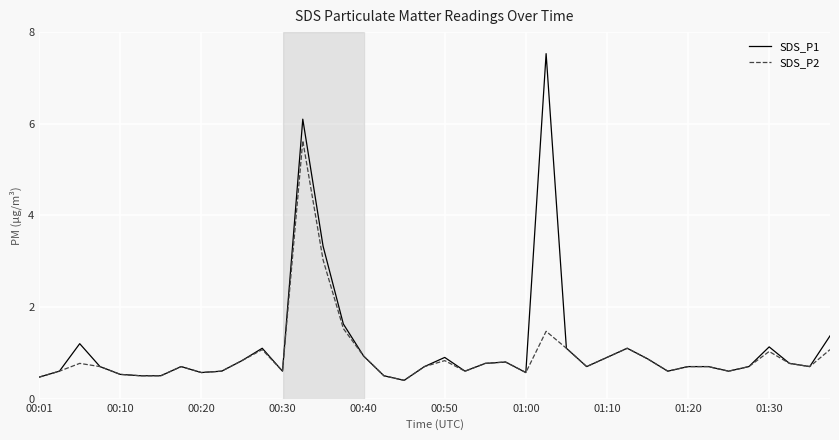

Reading left to right, transcribe all the data shown in this chart.

SDS_P1: 0.5	0.6	1.2	0.7	0.5	0.5	0.5	0.7	0.6	0.6	0.8	1.1	0.6	6.1	3.3	1.6	0.9	0.5	0.4	0.7	0.9	0.6	0.8	0.8	0.6	7.5	1.1	0.7	0.9	1.1	0.9	0.6	0.7	0.7	0.6	0.7	1.1	0.8	0.7	1.4
SDS_P2: 0.5	0.6	0.8	0.7	0.5	0.5	0.5	0.7	0.6	0.6	0.8	1.1	0.6	5.6	3.0	1.5	0.9	0.5	0.4	0.7	0.8	0.6	0.8	0.8	0.6	1.5	1.1	0.7	0.9	1.1	0.9	0.6	0.7	0.7	0.6	0.7	1.0	0.8	0.7	1.1